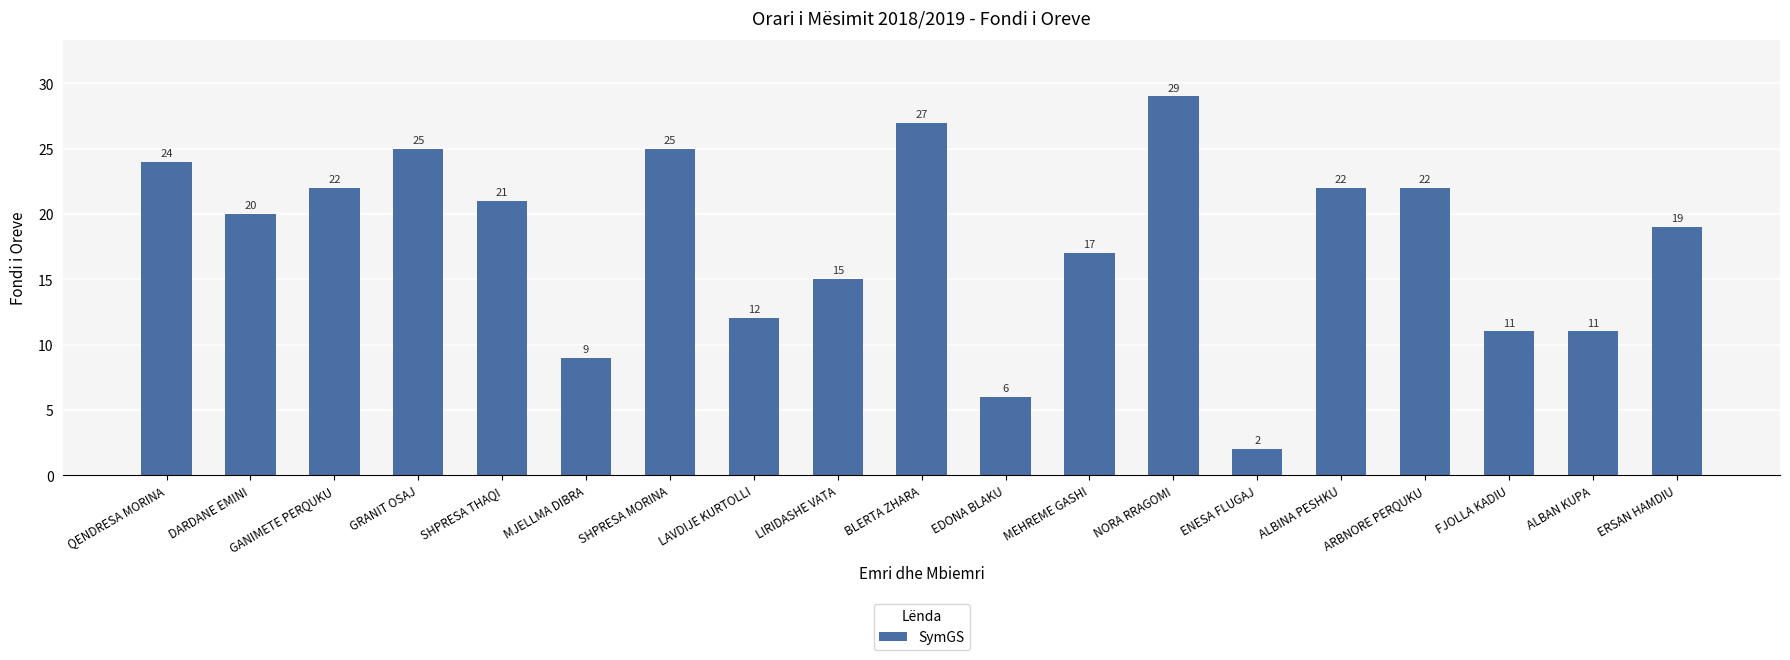

Where does the data first go above 20?

QENDRESA MORINA